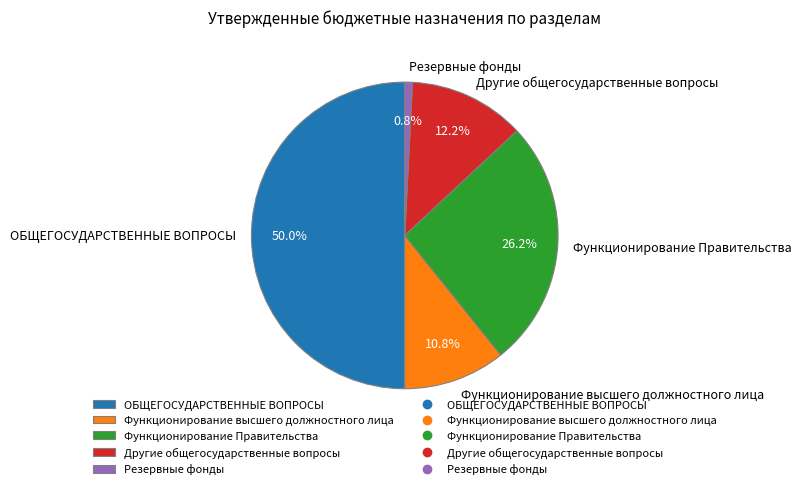

Rank the categories by value from lowest to highest.

Резервные фонды, Функционирование высшего должностного лица, Другие общегосударственные вопросы, Функционирование Правительства, ОБЩЕГОСУДАРСТВЕННЫЕ ВОПРОСЫ